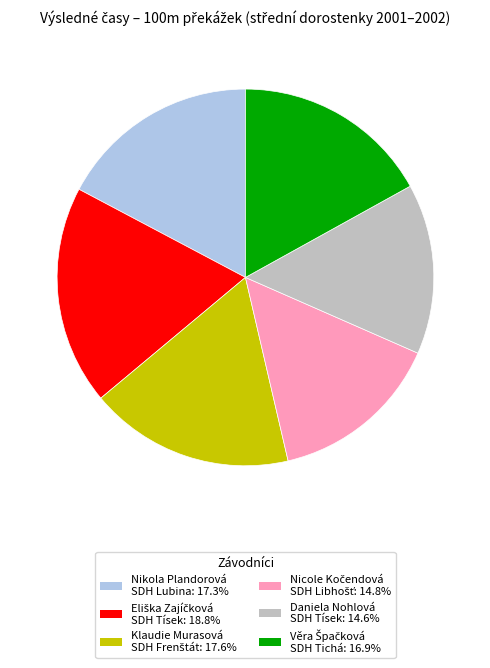

Is Nikola Plandorová SDH Lubina: 17.3% the majority of the pie?

No